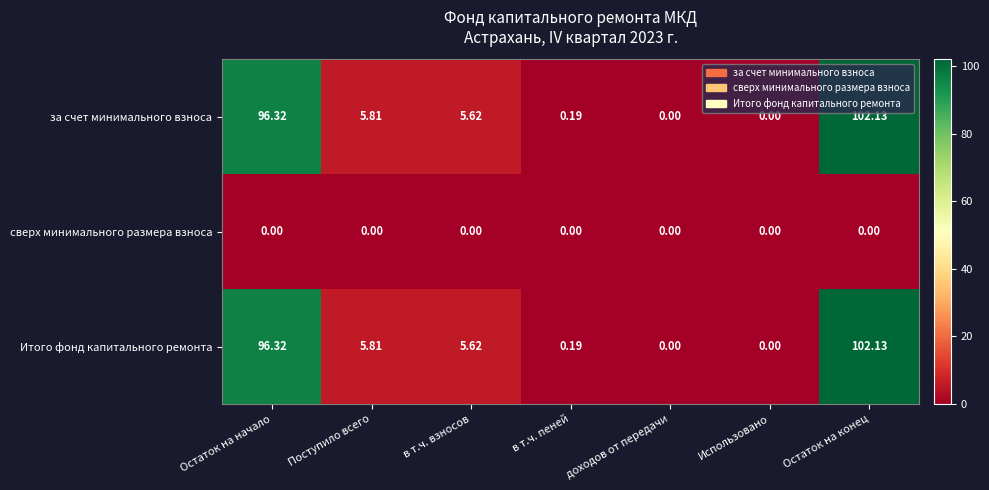

Which category has the highest value in the Итого фонд капитального ремонта series?

Остаток на конец